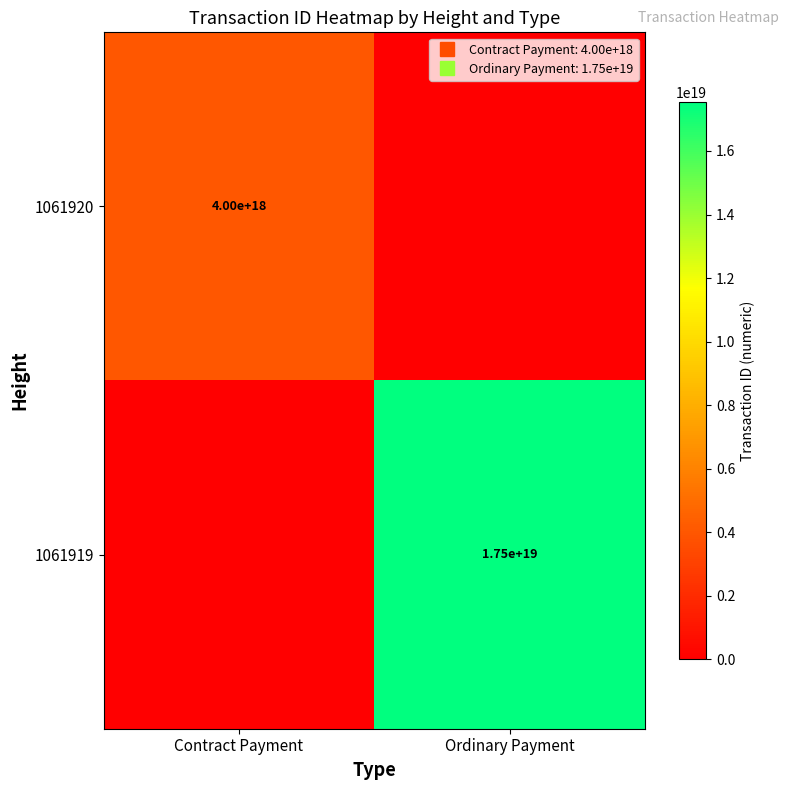

Which series changed the most between Contract Payment and Ordinary Payment?

1061919